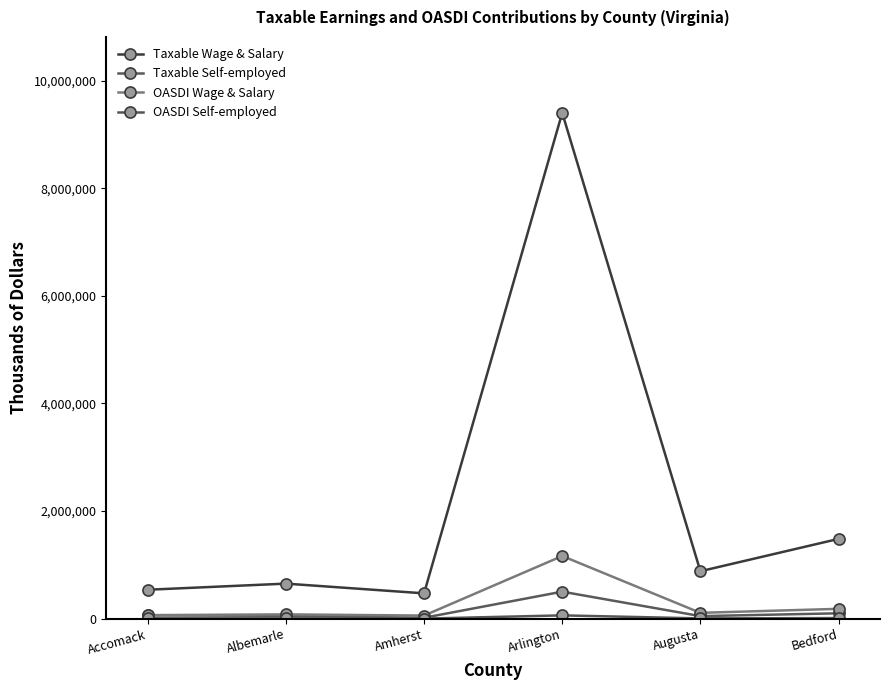

How many data points in Taxable Self-employed are less than 62019?

3